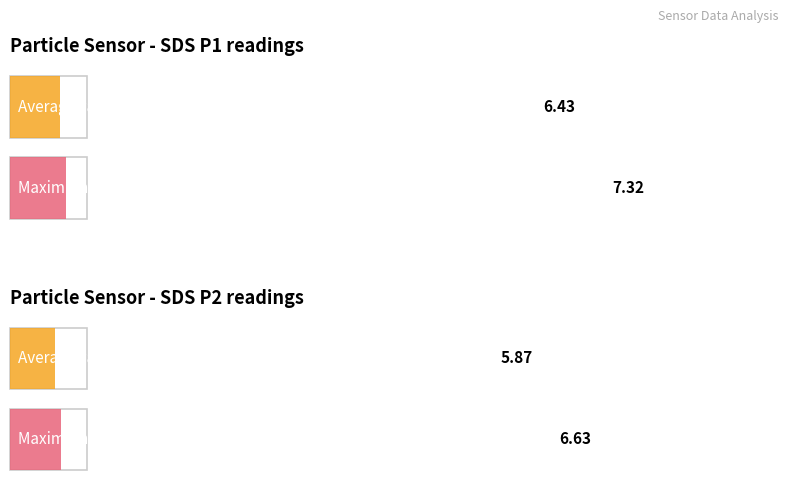

What is the average value of the SDS_P2 series?

5.9